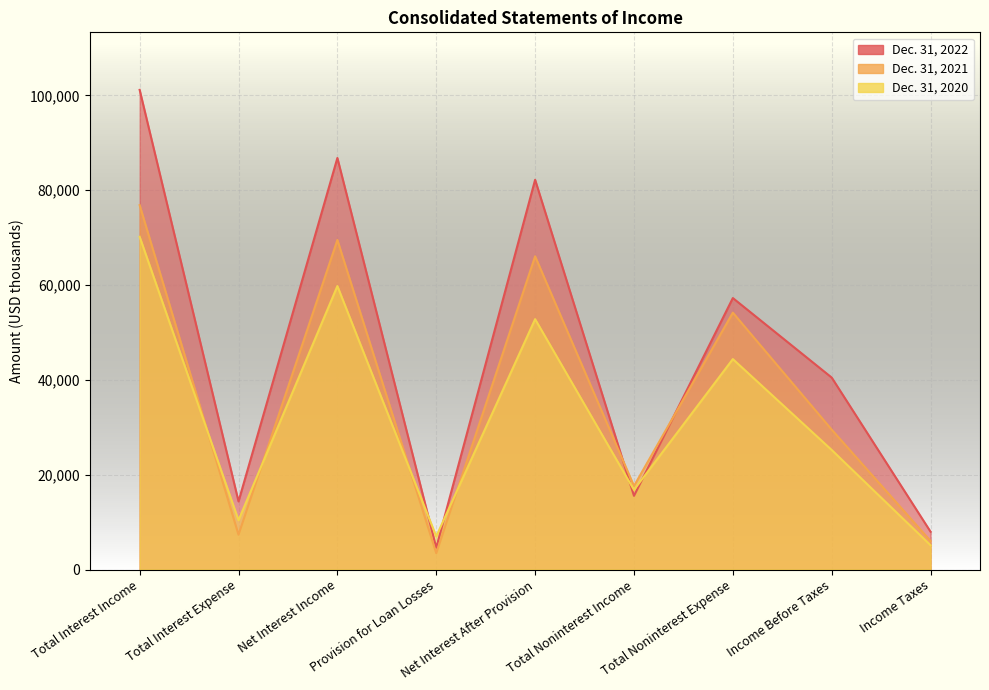

Between which two adjacent categories do Dec. 31, 2020 and Dec. 31, 2021 first intersect?

Total Interest Income and Total Interest Expense